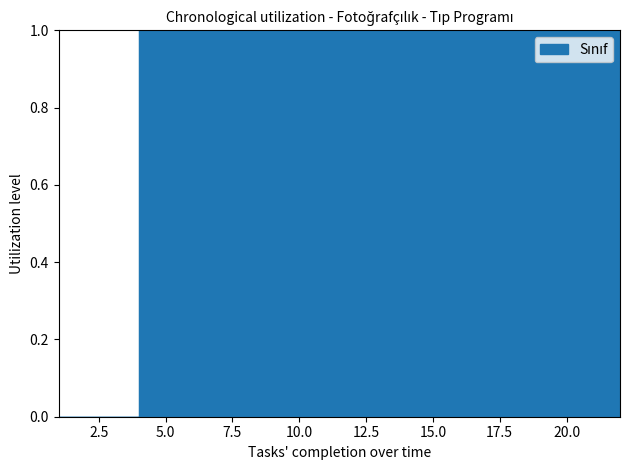

Reading left to right, list all the values displayed in this chart.

0	0	0	1	1	1	1	1	1	1	1	1	1	1	1	1	1	1	1	1	1	1